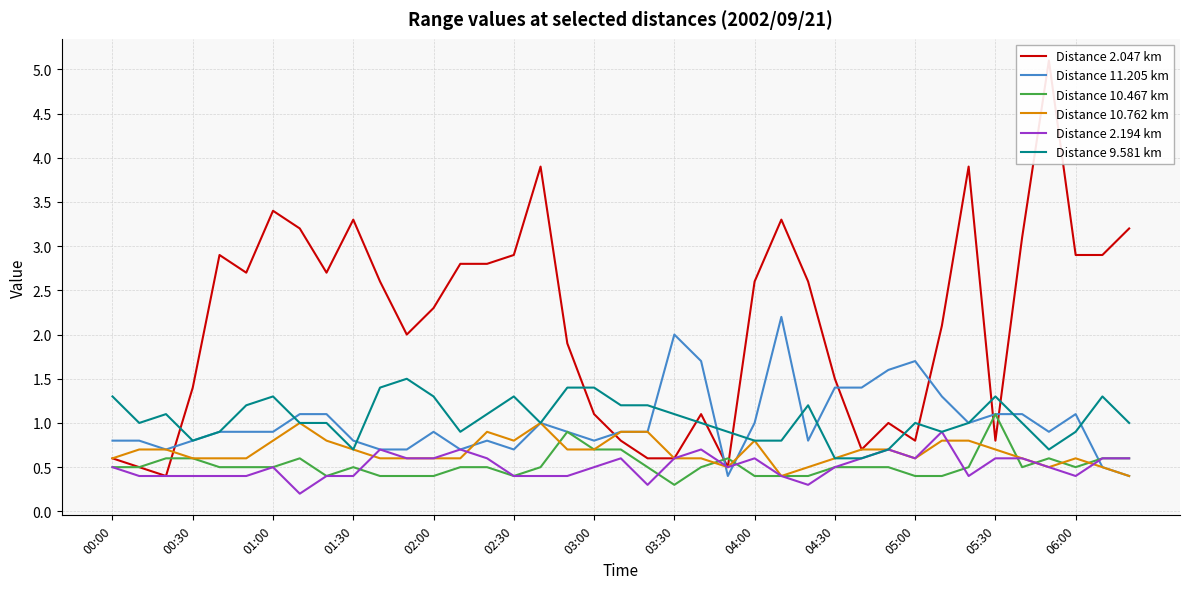

The Distance 9.581 km series shows 1.3 at 00:00. True or false?

True